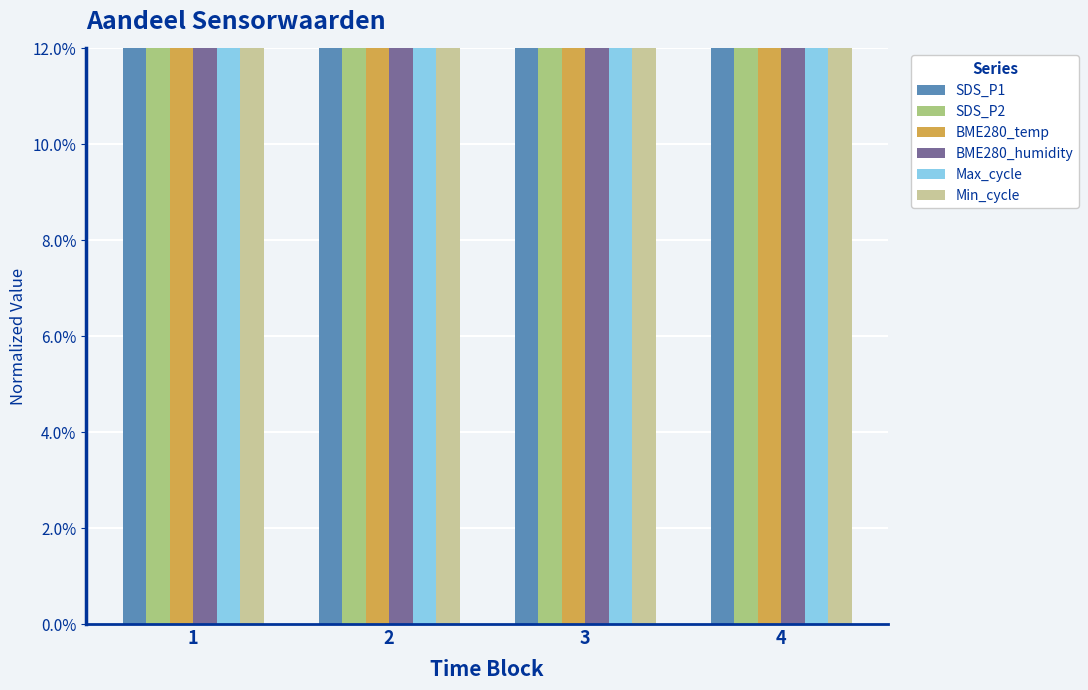

How many distinct data groups are displayed?

6